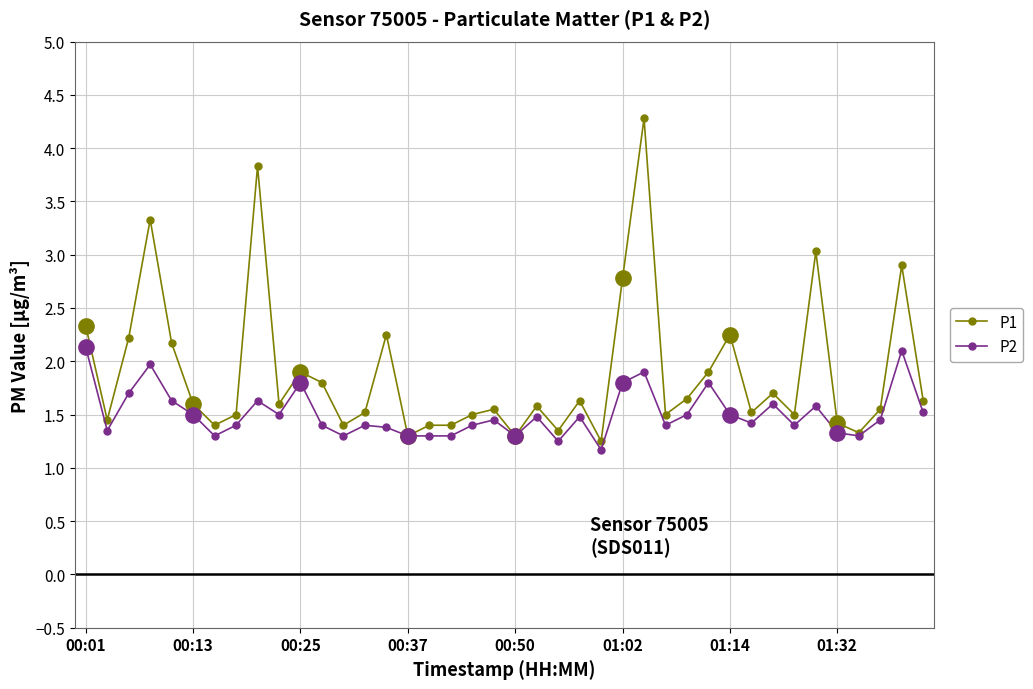

What are all the series names shown in the legend?

P1, P2